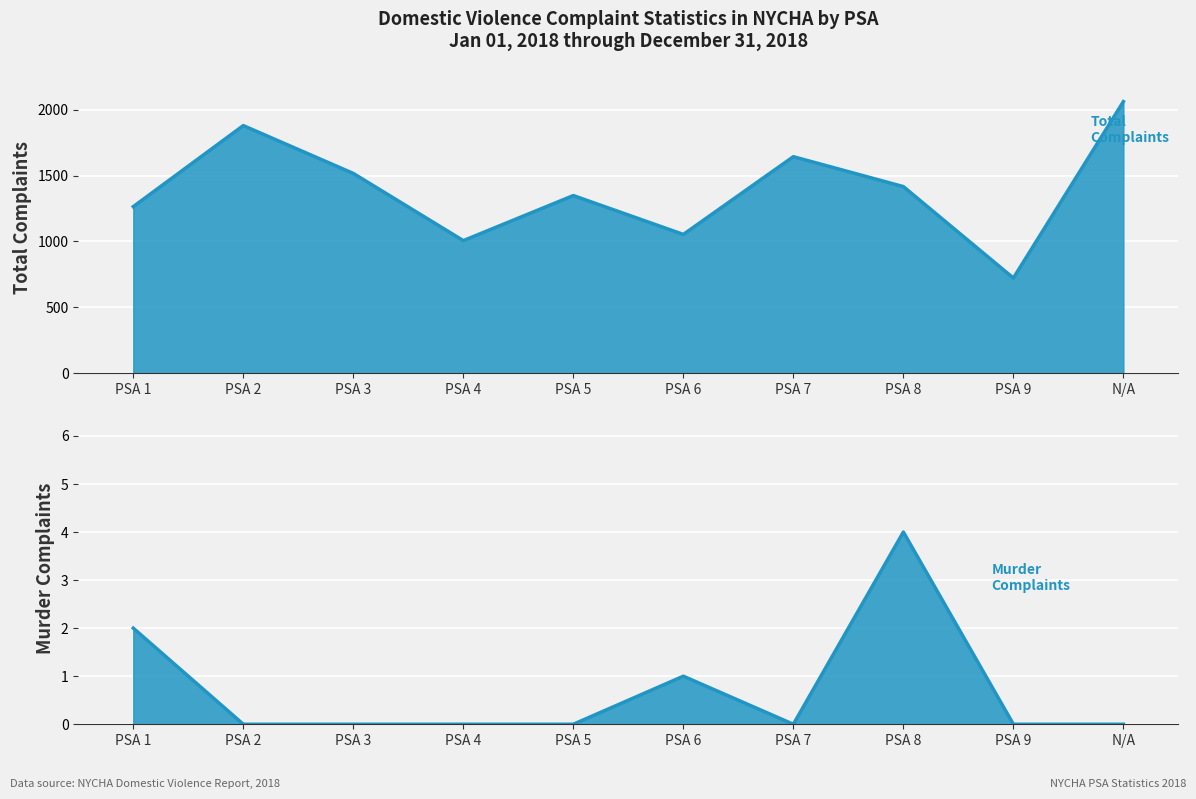

What is the label of the 4th point from the right?

PSA 7